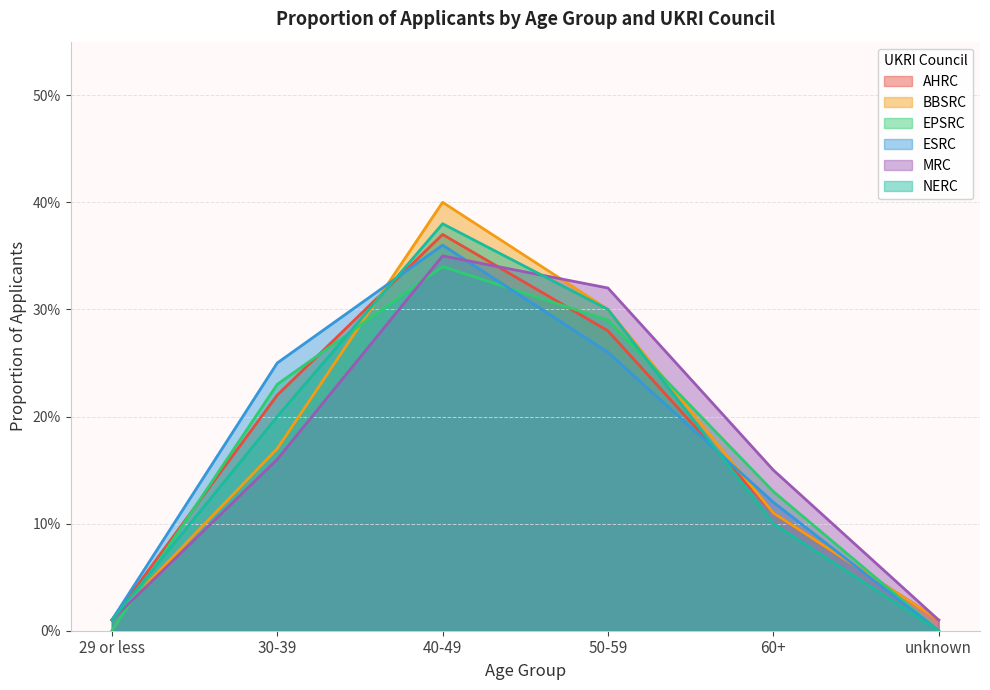

Reading left to right, what are all the values shown in this chart?

AHRC: 0.0	0.2	0.4	0.3	0.1	0.0
BBSRC: 0.0	0.2	0.4	0.3	0.1	0.0
EPSRC: 0.0	0.2	0.3	0.3	0.1	0.0
ESRC: 0.0	0.2	0.4	0.3	0.1	0.0
MRC: 0.0	0.2	0.3	0.3	0.1	0.0
NERC: 0.0	0.2	0.4	0.3	0.1	0.0